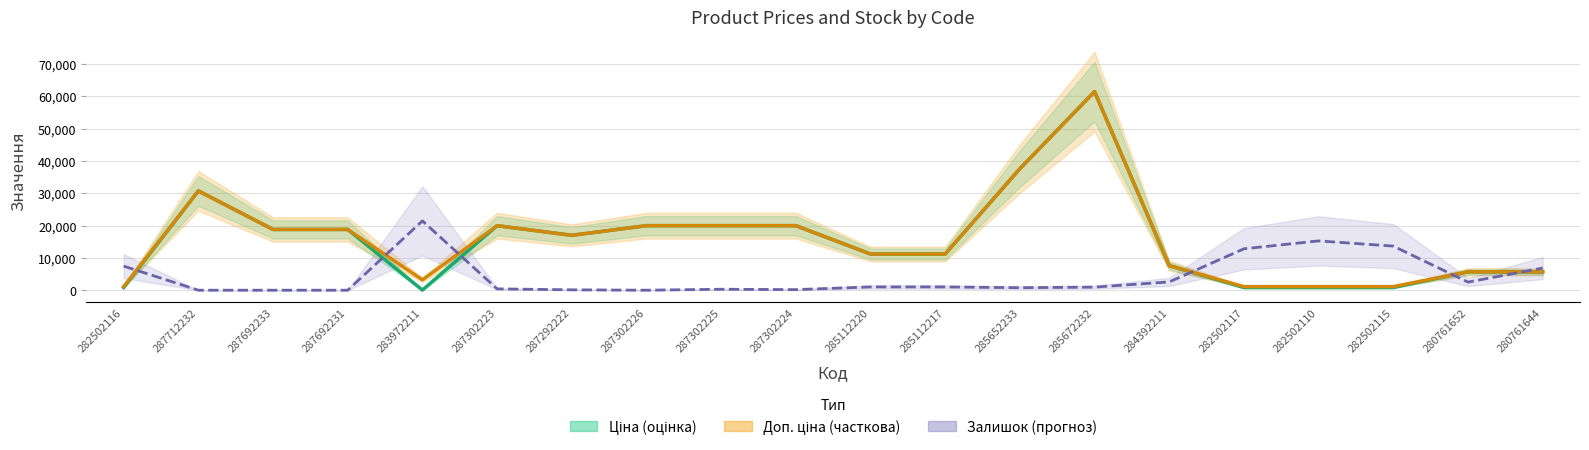

How many values in the Залишок series exceed 1012?

10